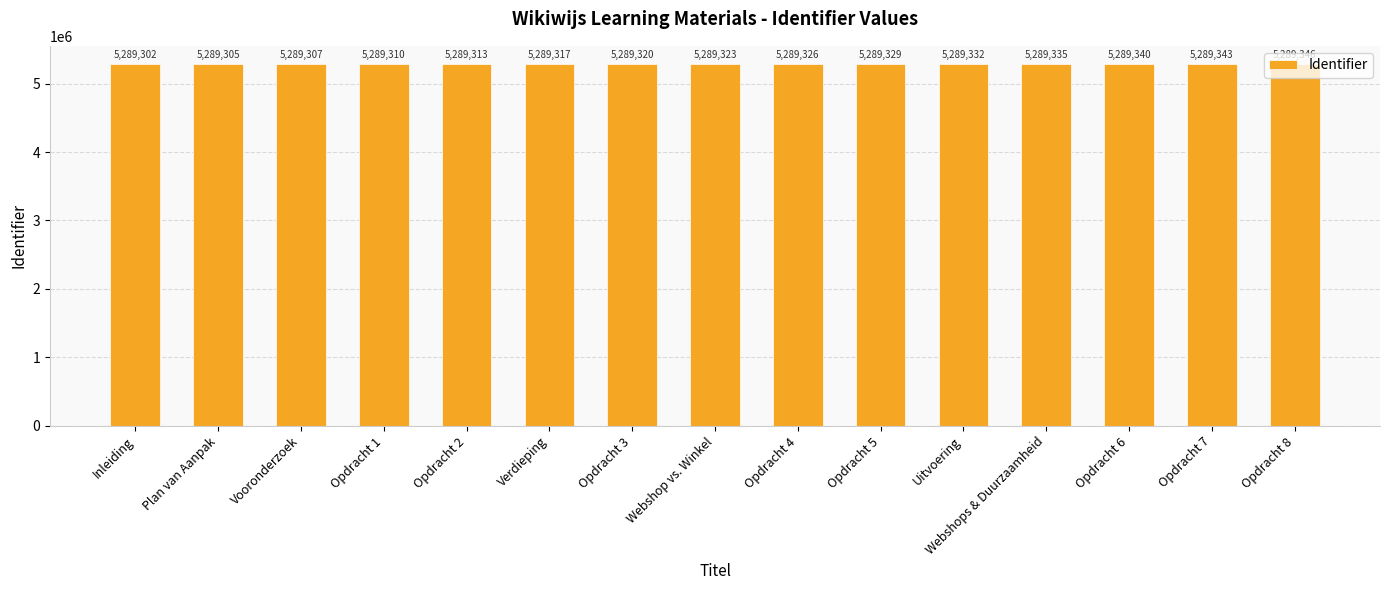

At which category does the chart reach its peak across all series?

Opdracht 8